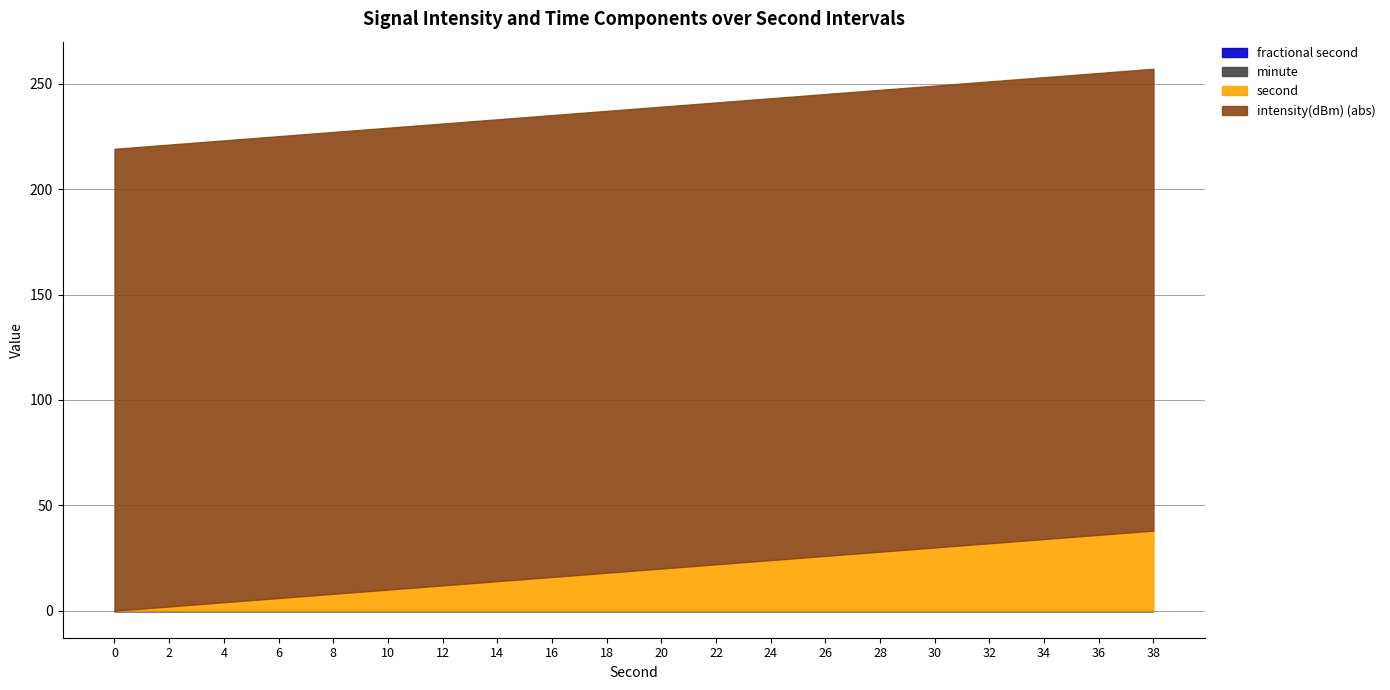

What is the sum of all second values?

380.0